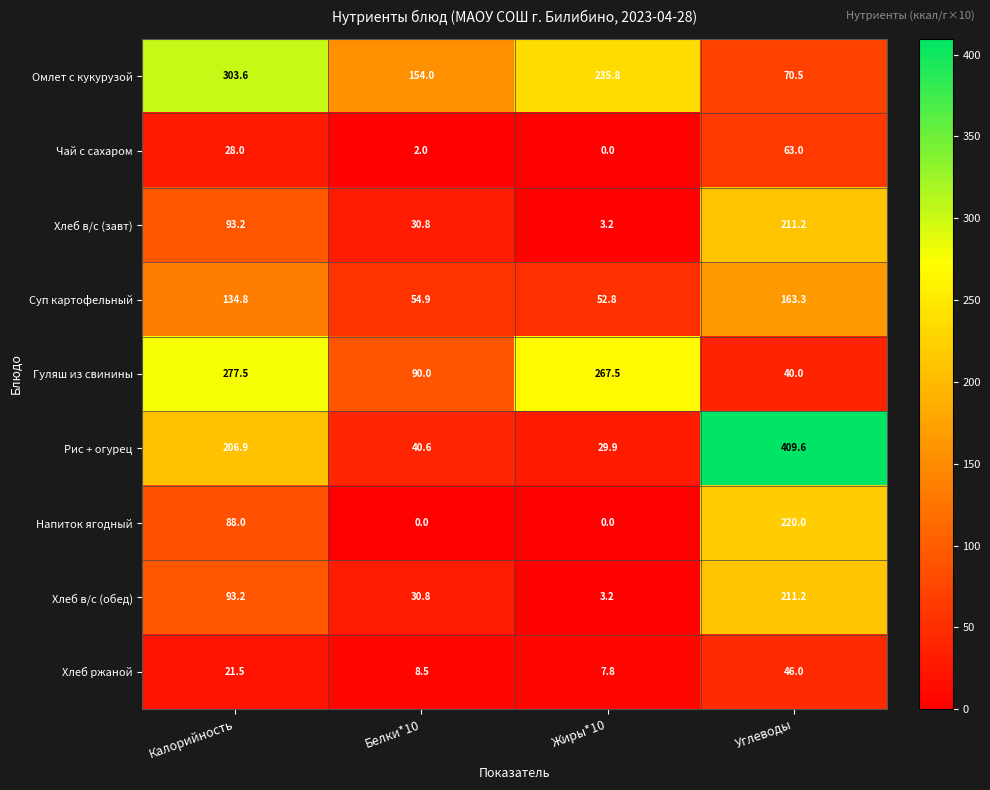

Which series has the largest total across all categories?

Омлет с кукурузой